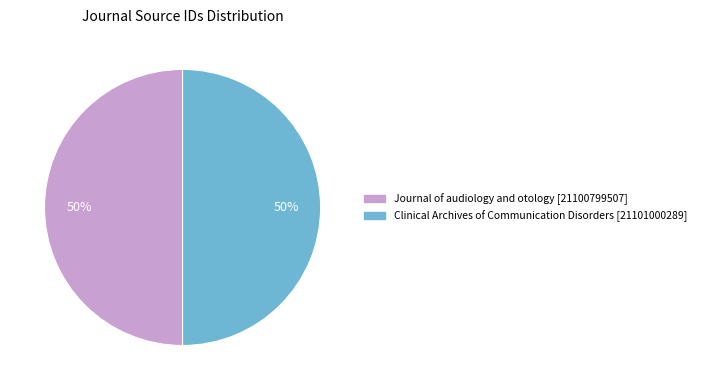

What percentage is the Journal of audiology and otology slice, to the nearest percent?

50%